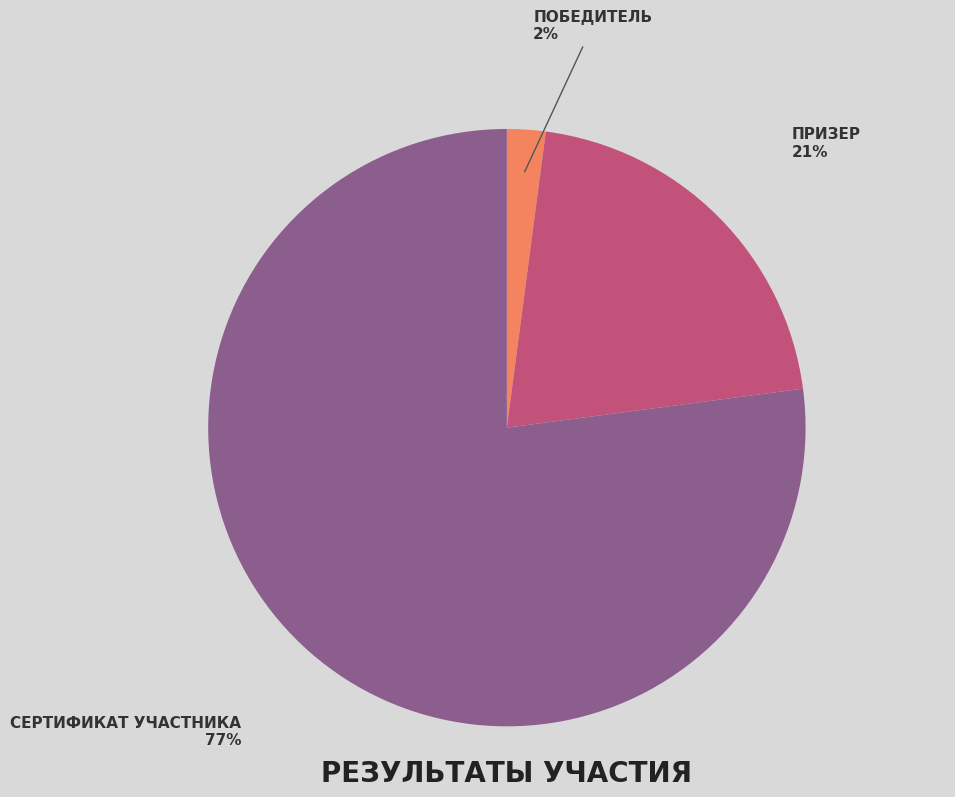

To the nearest percent, what is the average slice percentage?

33%